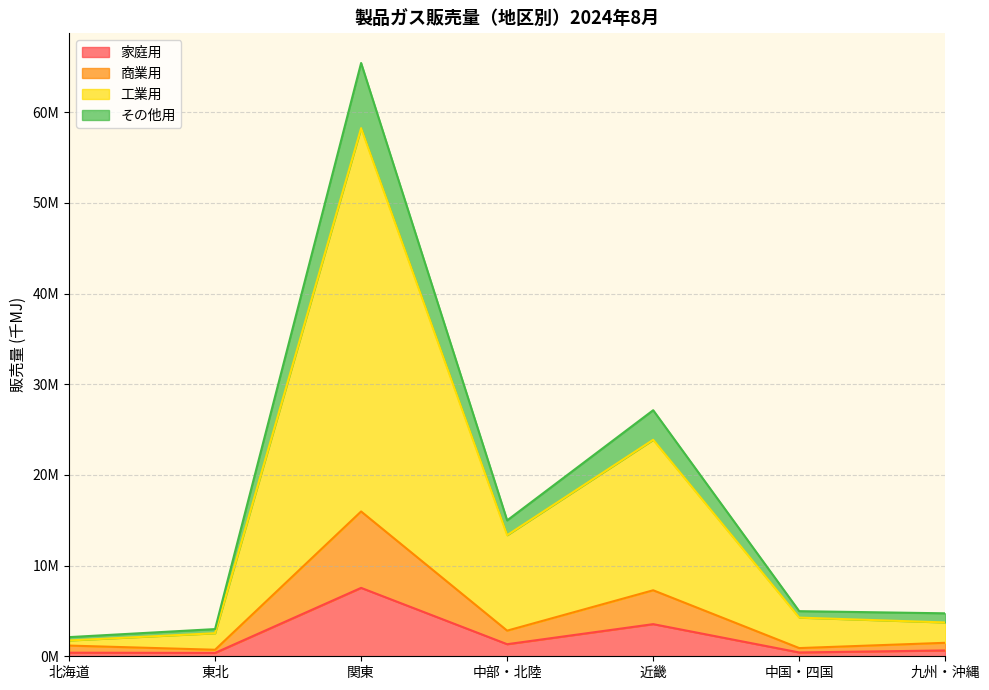

What are all the series names shown in the legend?

家庭用, 商業用, 工業用, その他用